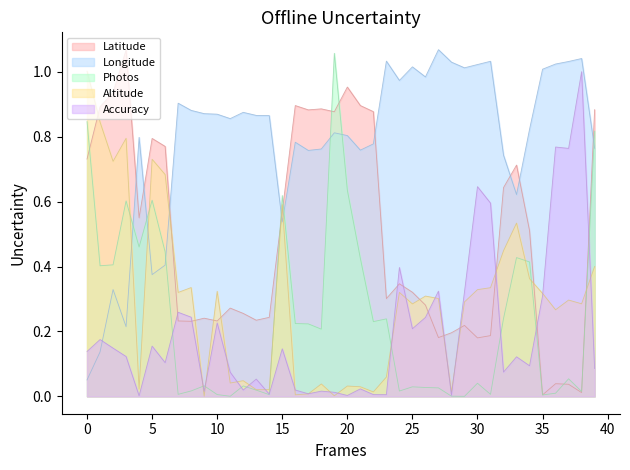

Does the chart display data point markers on the line(s)?

No